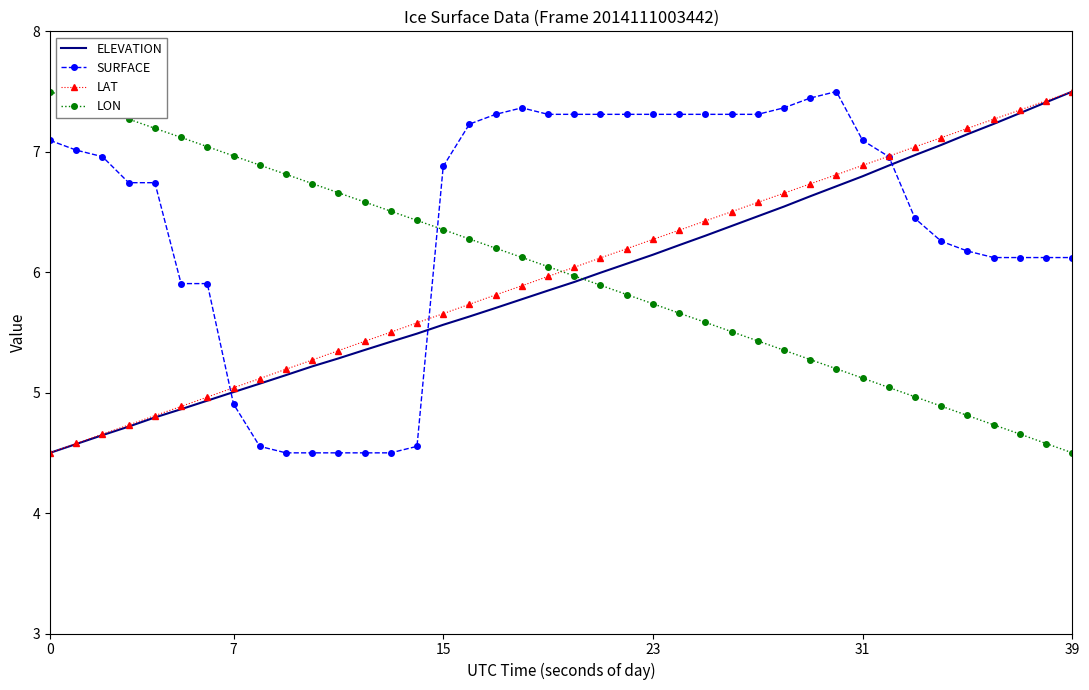

How many times do LON and SURFACE cross each other?

1